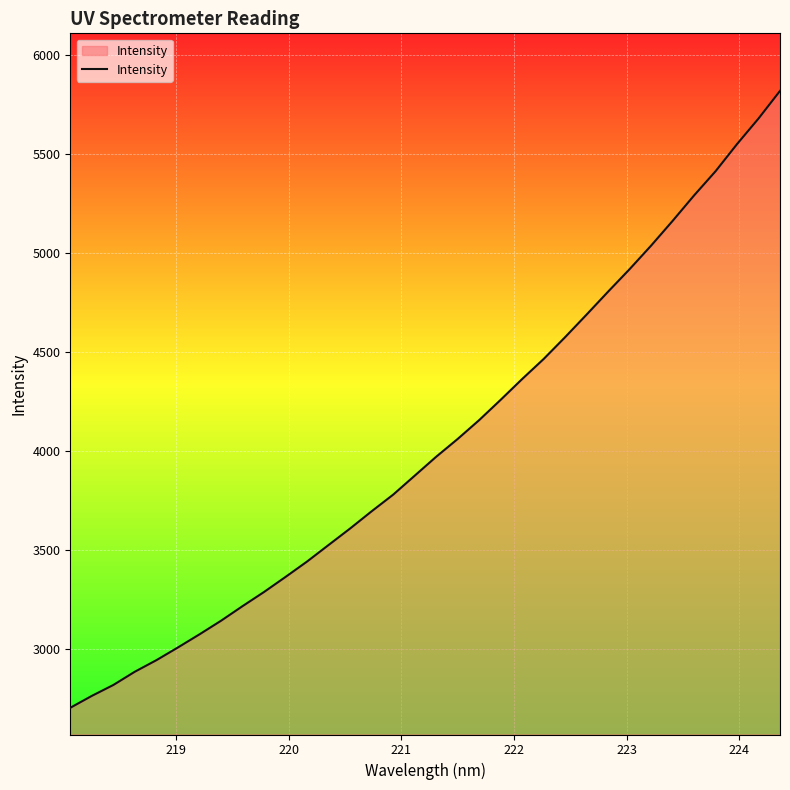

Count the number of data series in this chart.

1